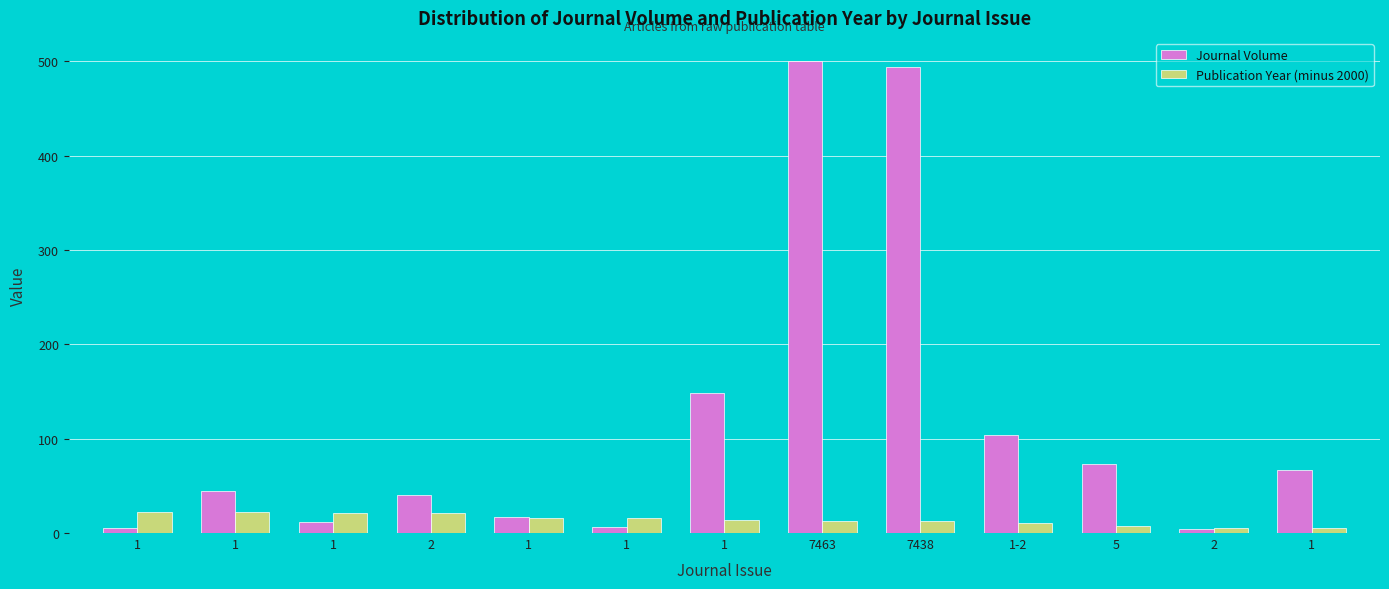

What is the sum of the Publication Year (minus 2000) values at 7438 and 1?

27